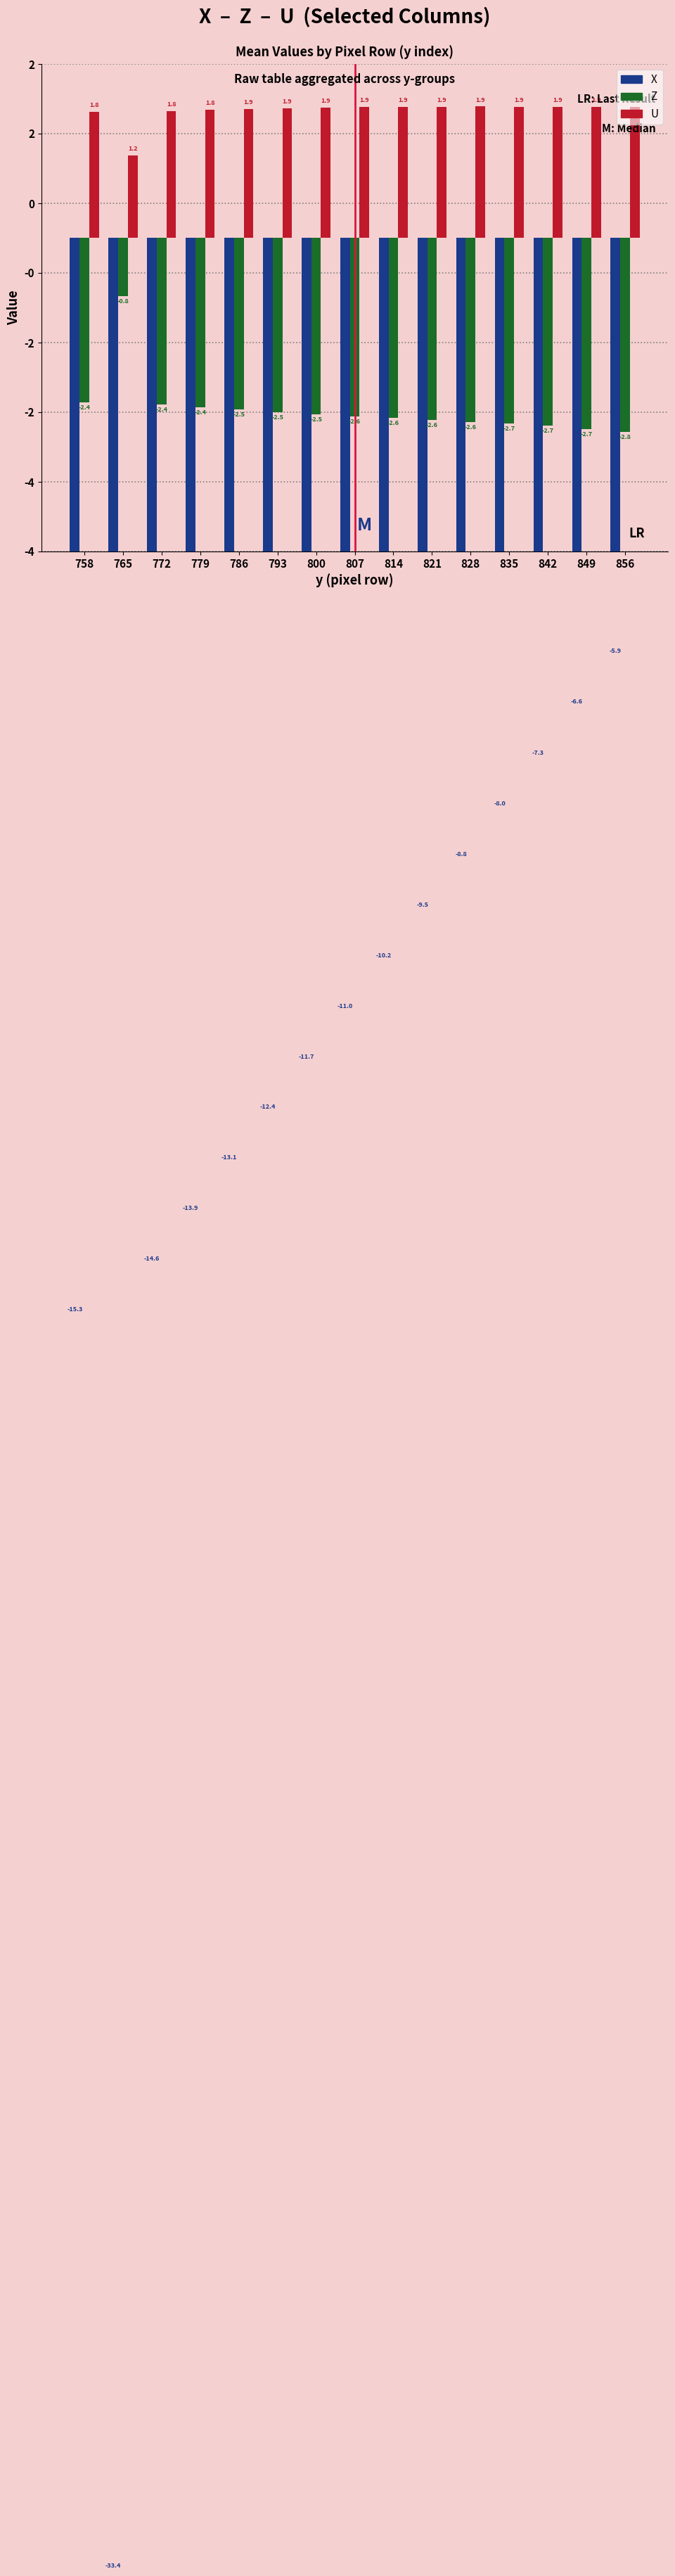

True or false: U has a value of 0.3 at 765.

False